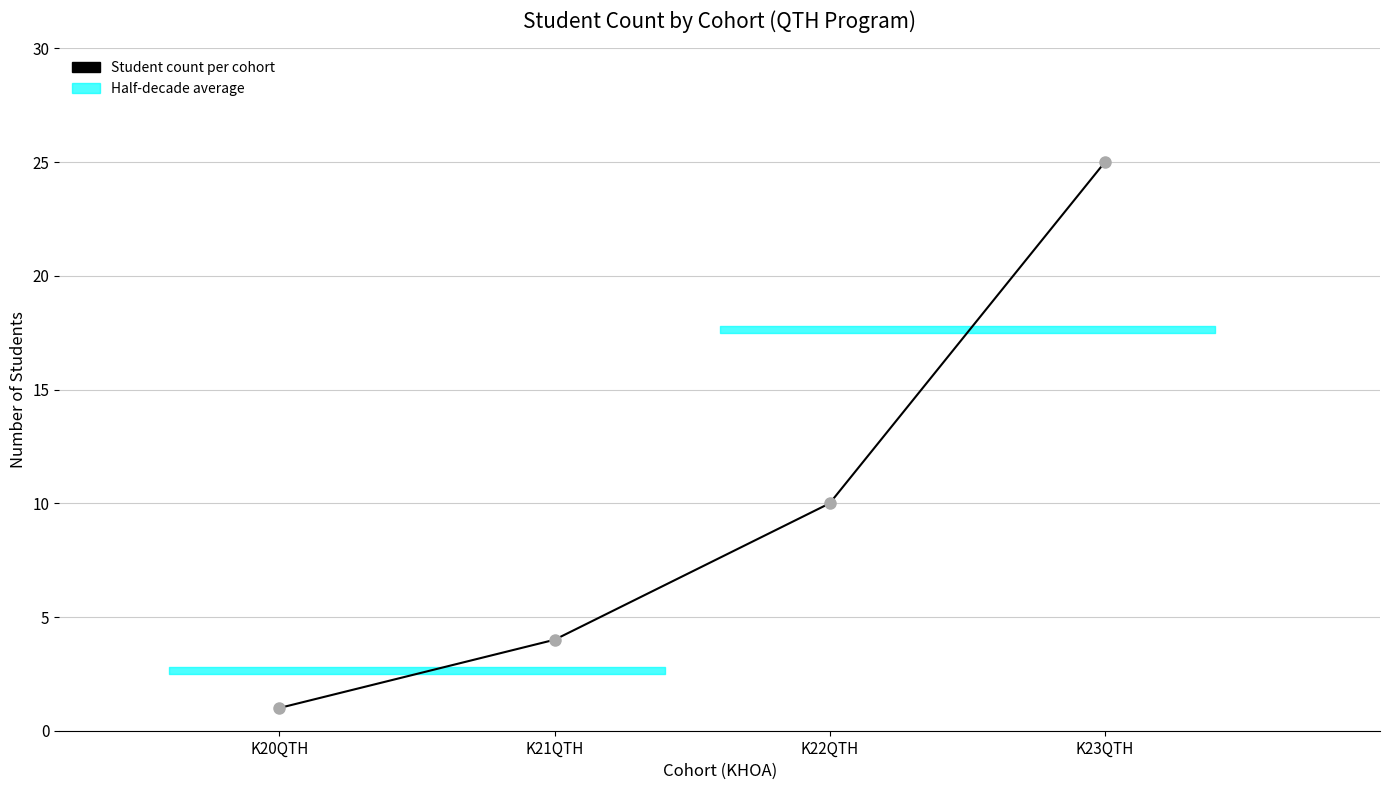

List the labels in order of value, largest first.

K23QTH, K22QTH, K21QTH, K20QTH